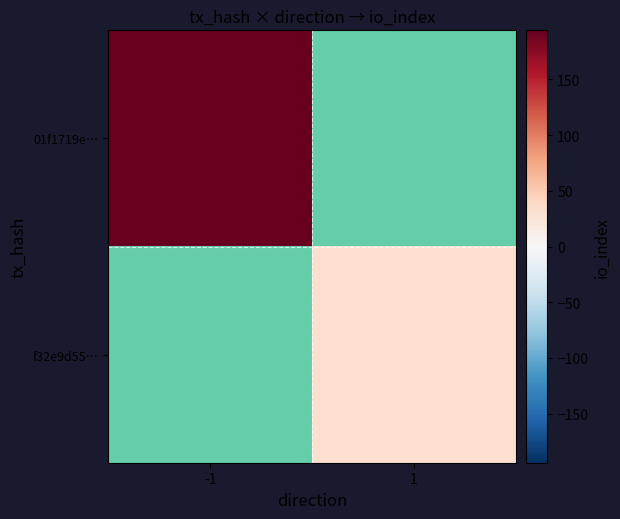

The value of 01f1719e… at -1 is 73.3. True or false?

False